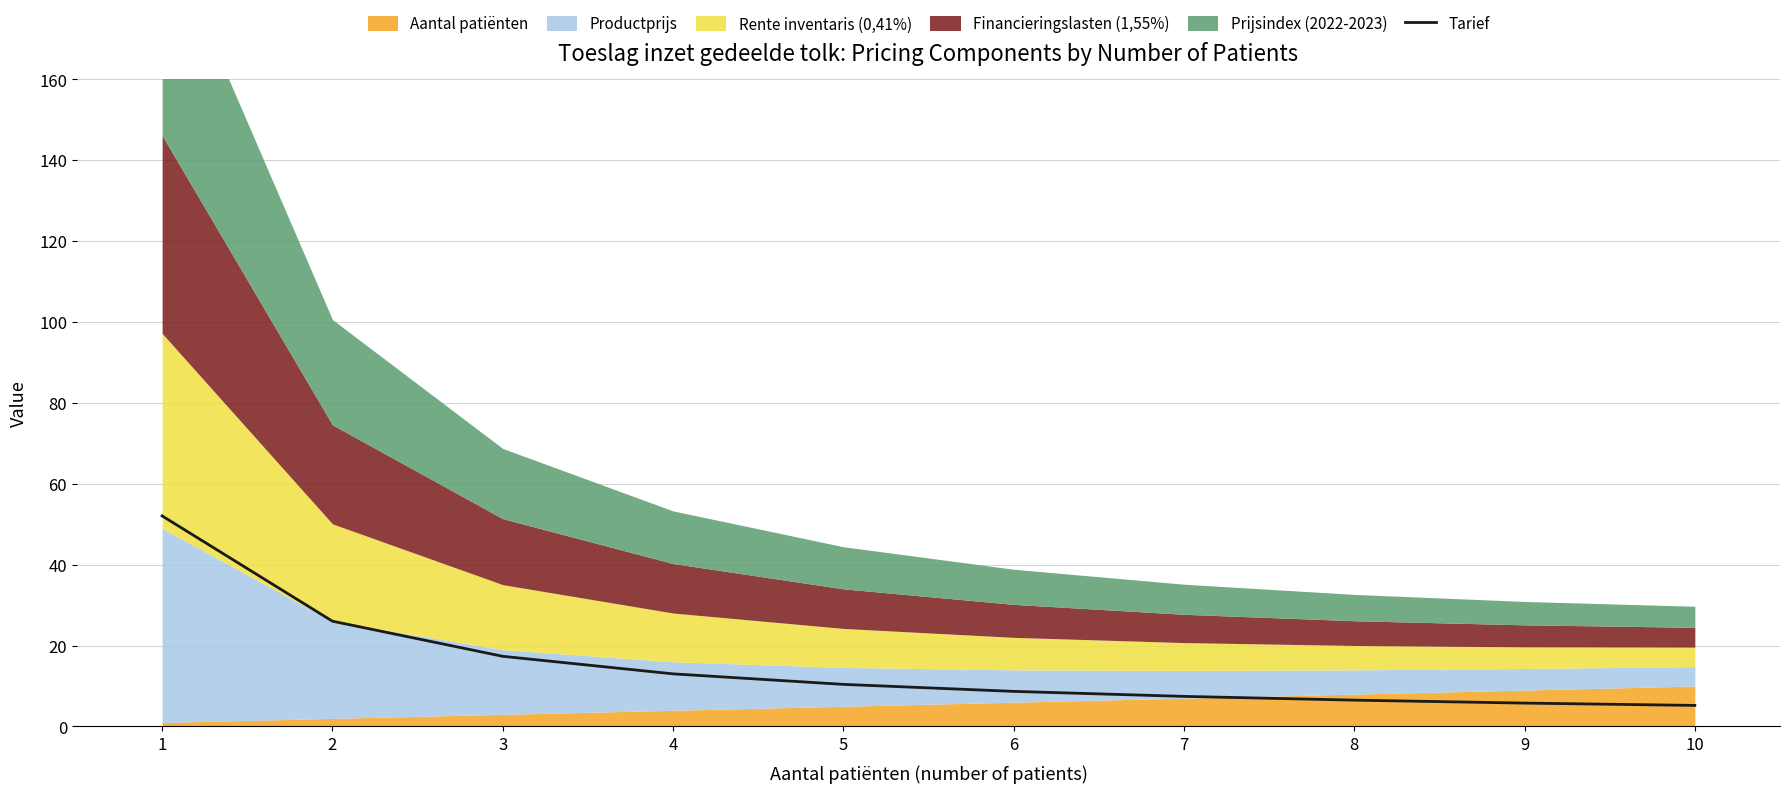

What is the minimum value shown in the chart?

5.2